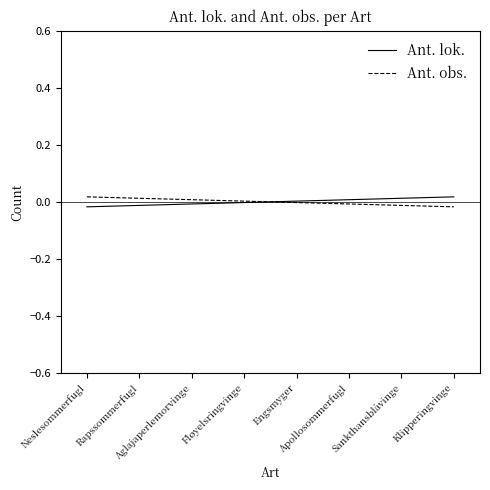

How many times do Ant. obs. and Ant. lok. cross each other?

1